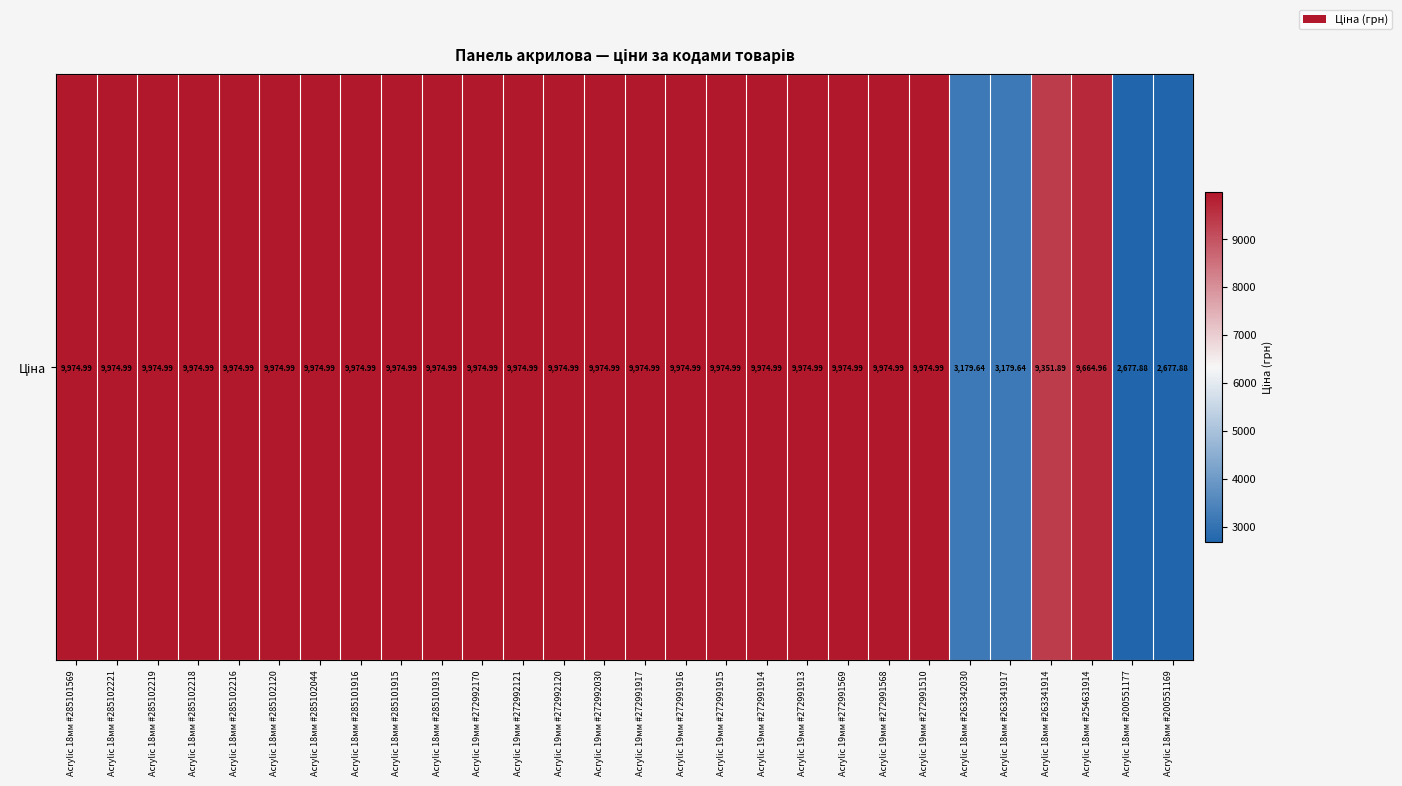

What is the change in value from Acrylic 18мм #285102120 to Acrylic 18мм #200551177?

-7297.1